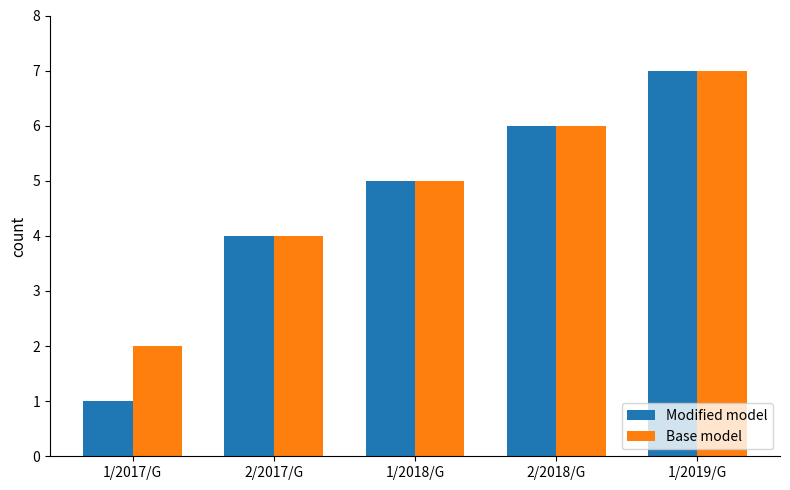

List the labels in order of Base model value, largest first.

1/2019/G, 2/2018/G, 1/2018/G, 2/2017/G, 1/2017/G